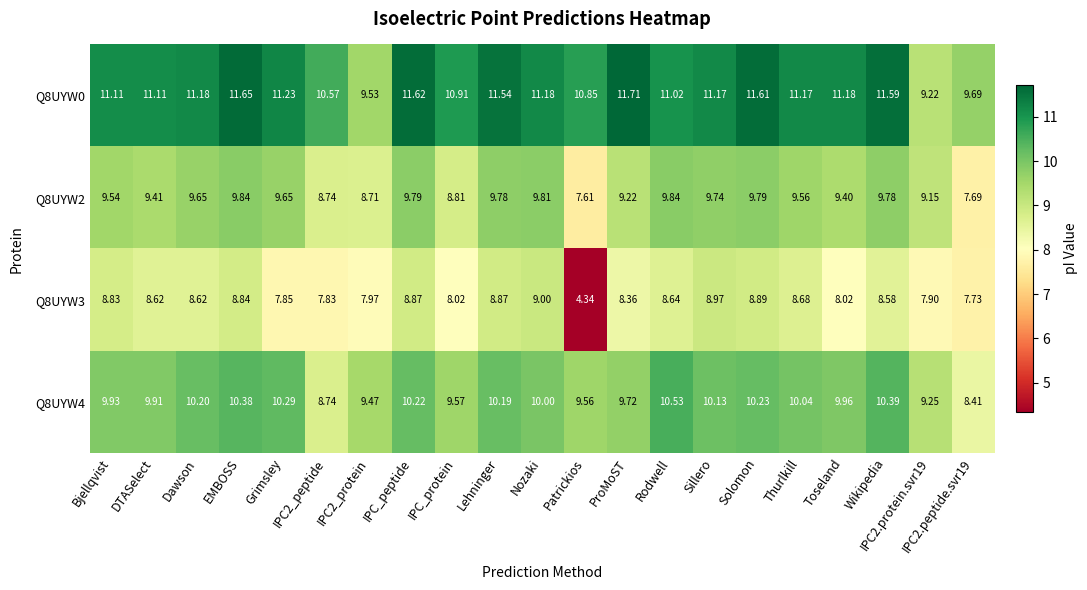

Count the number of categories in the chart.

21